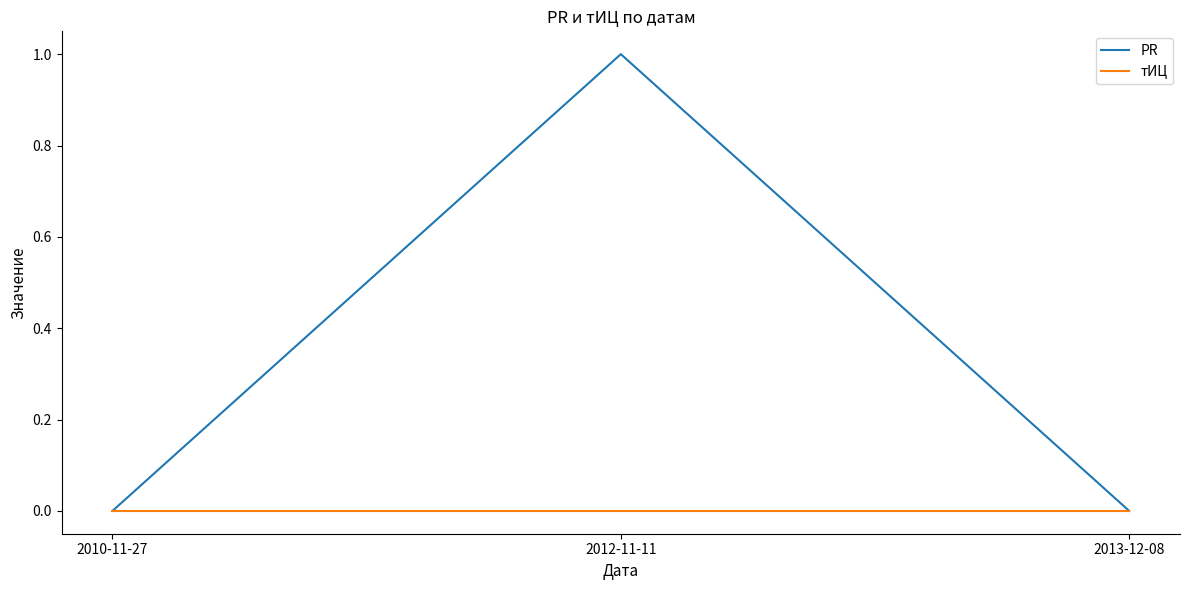

Count the PR values in the range 0 to 1.

3